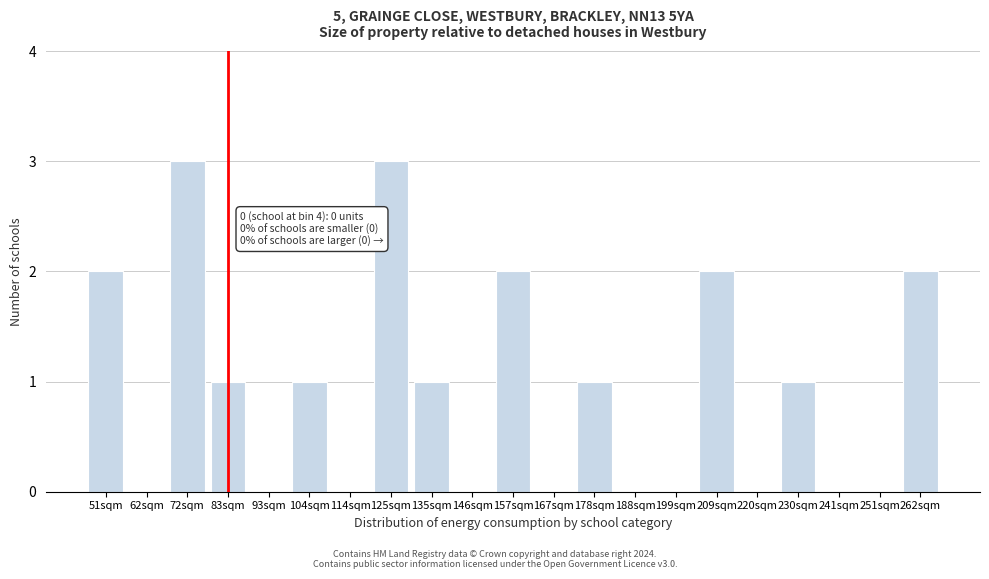

Reading left to right, extract all data points from this chart.

51sqm=2	62sqm=0	72sqm=3	83sqm=1	93sqm=0	104sqm=1	114sqm=0	125sqm=3	135sqm=1	146sqm=0	157sqm=2	167sqm=0	178sqm=1	188sqm=0	199sqm=0	209sqm=2	220sqm=0	230sqm=1	241sqm=0	251sqm=0	262sqm=2